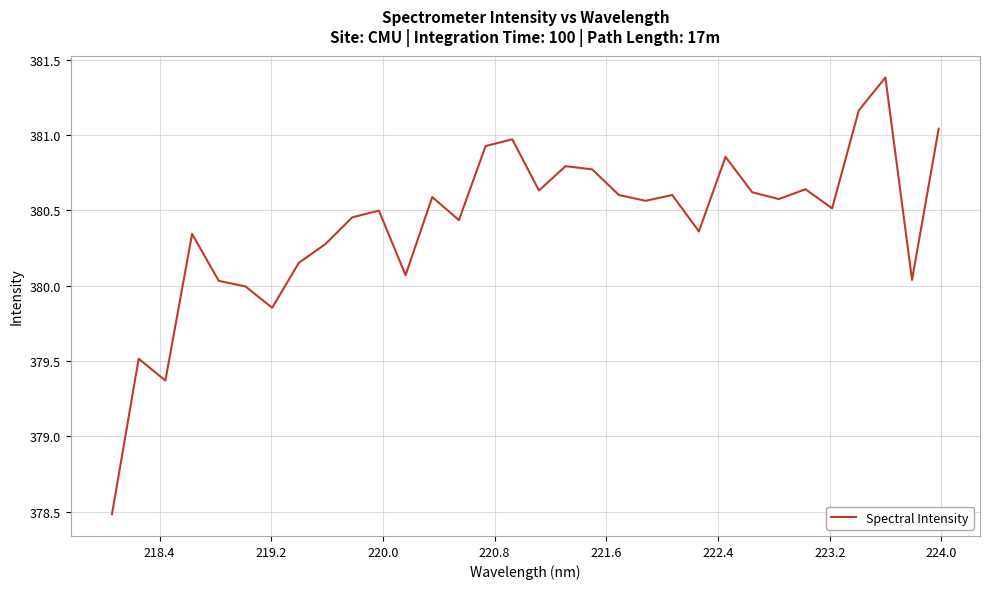

What is the minimum value shown in the chart?

378.5